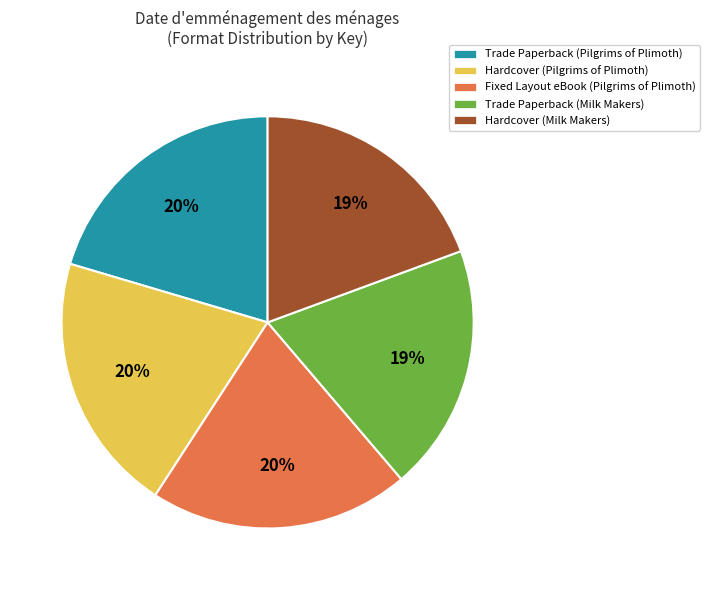

Is there any slice that represents more than half of the pie?

No